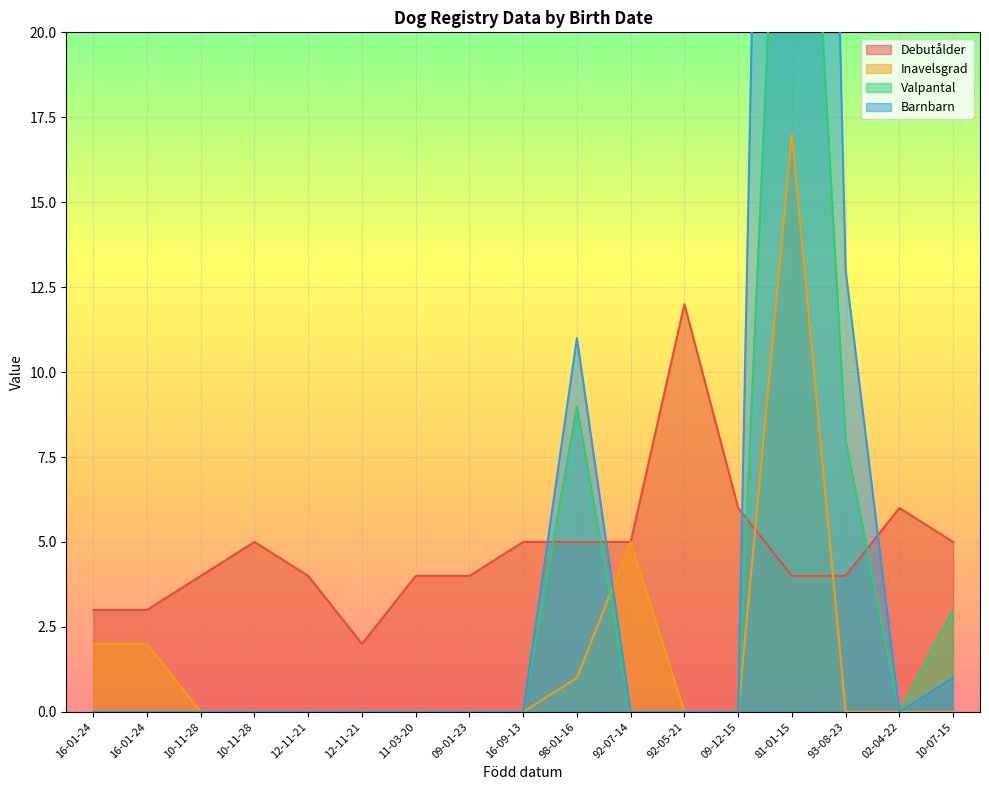

Reading right to left, extract all data points from this chart.

Debutålder: 5	6	4	4	6	12	5	5	5	4	4	2	4	5	4	3	3
Inavelsgrad: 0	0	0	17	0	0	5	1	0	0	0	0	0	0	0	2	2
Valpantal: 3	0	8	36	0	0	0	9	0	0	0	0	0	0	0	0	0
Barnbarn: 1	0	13	79	0	0	0	11	0	0	0	0	0	0	0	0	0